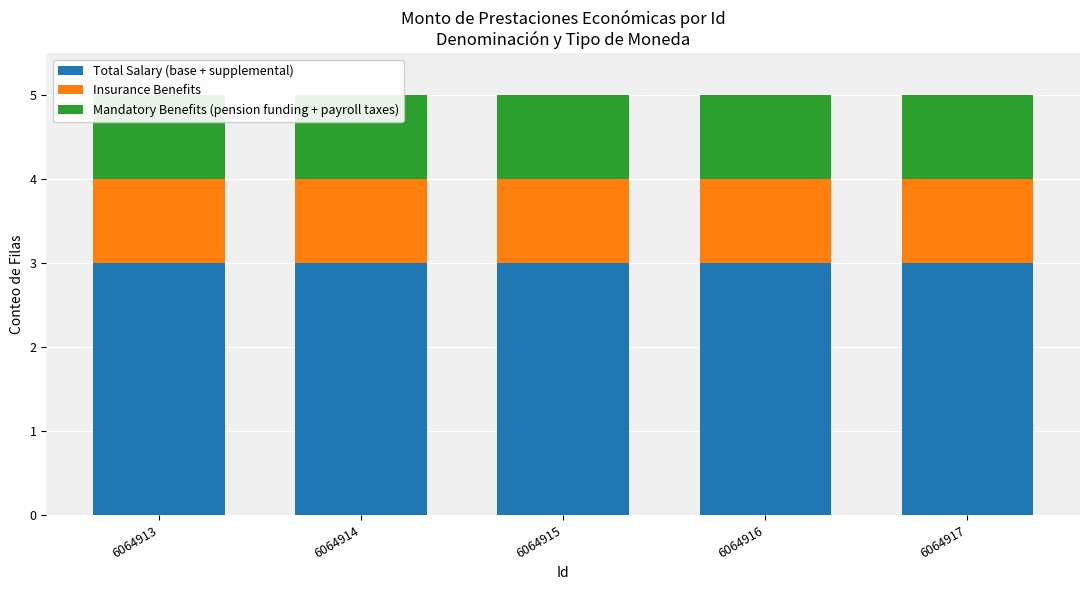

Reading right to left, extract all data points from this chart.

Total Salary (base + supplemental): 6064917=3	6064916=3	6064915=3	6064914=3	6064913=3
Insurance Benefits: 6064917=1	6064916=1	6064915=1	6064914=1	6064913=1
Mandatory Benefits (pension funding + payroll taxes): 6064917=1	6064916=1	6064915=1	6064914=1	6064913=1